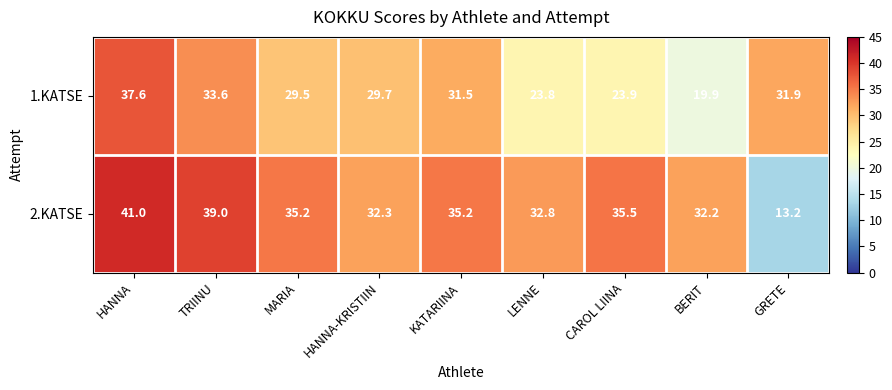

Reading left to right, what are all the values shown in this chart?

1.KATSE: 37.6	33.6	29.5	29.7	31.5	23.8	23.9	19.9	31.9
2.KATSE: 41.0	39.0	35.2	32.3	35.2	32.8	35.5	32.2	13.2